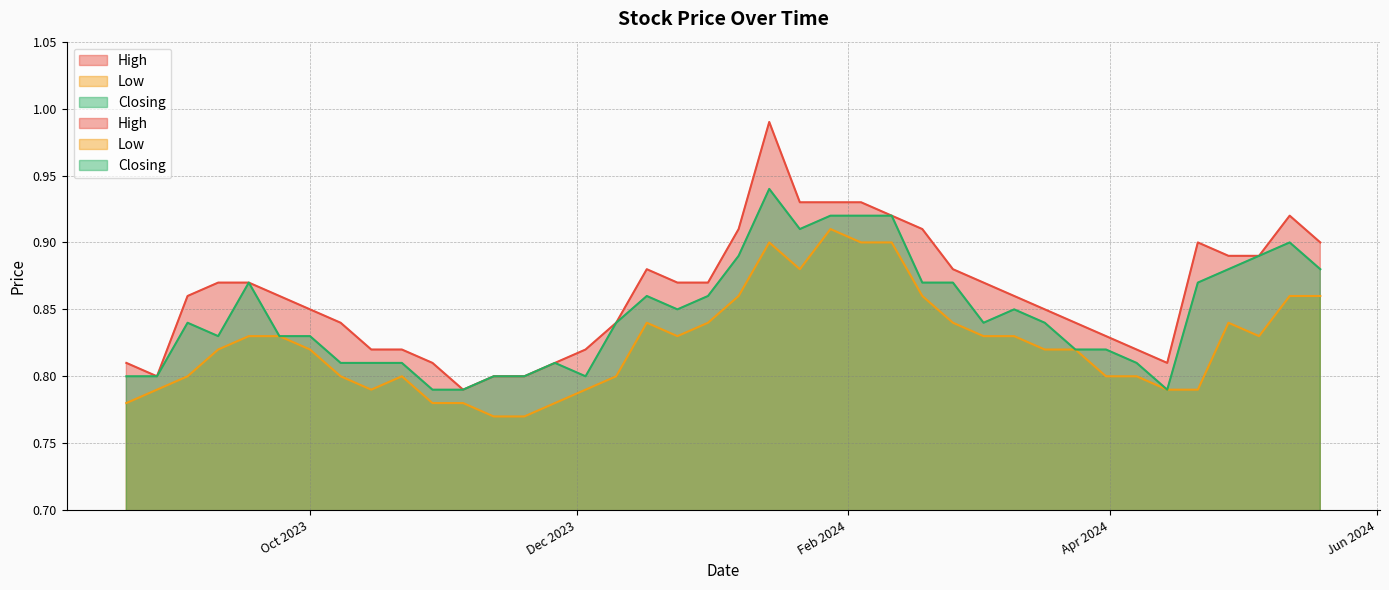

Rank the categories by High value from highest to lowest.

14/01/2024, 04/02/2024, 28/01/2024, 21/01/2024, 12/05/2024, 11/02/2024, 18/02/2024, 07/01/2024, 19/05/2024, 21/04/2024, 05/05/2024, 28/04/2024, 25/02/2024, 17/12/2023, 03/03/2024, 31/12/2023, 24/12/2023, 17/09/2023, 10/09/2023, 10/03/2024, 24/09/2023, 03/09/2023, 17/03/2024, 01/10/2023, 24/03/2024, 10/12/2023, 08/10/2023, 31/03/2024, 07/04/2024, 03/12/2023, 22/10/2023, 15/10/2023, 14/04/2024, 26/11/2023, 29/10/2023, 20/08/2023, 19/11/2023, 12/11/2023, 27/08/2023, 05/11/2023